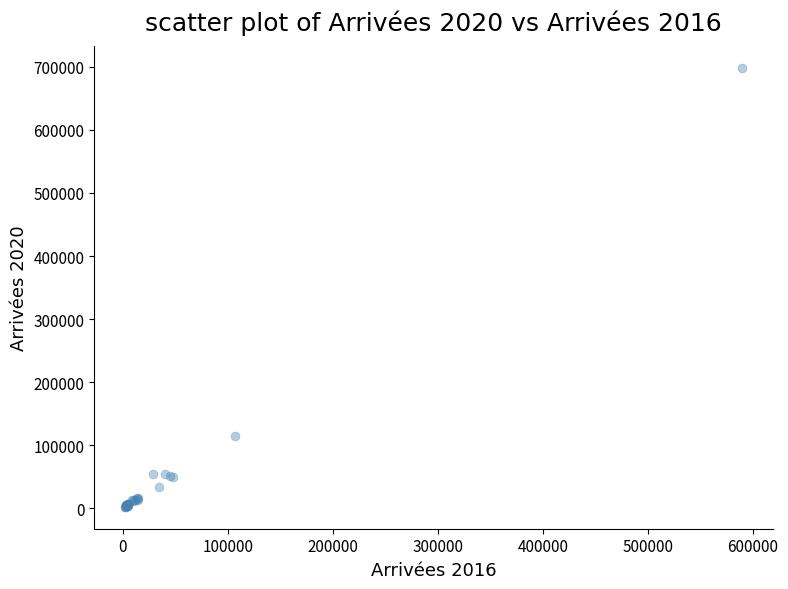

What Y value in the scatter plot is closest to 350234?

114811